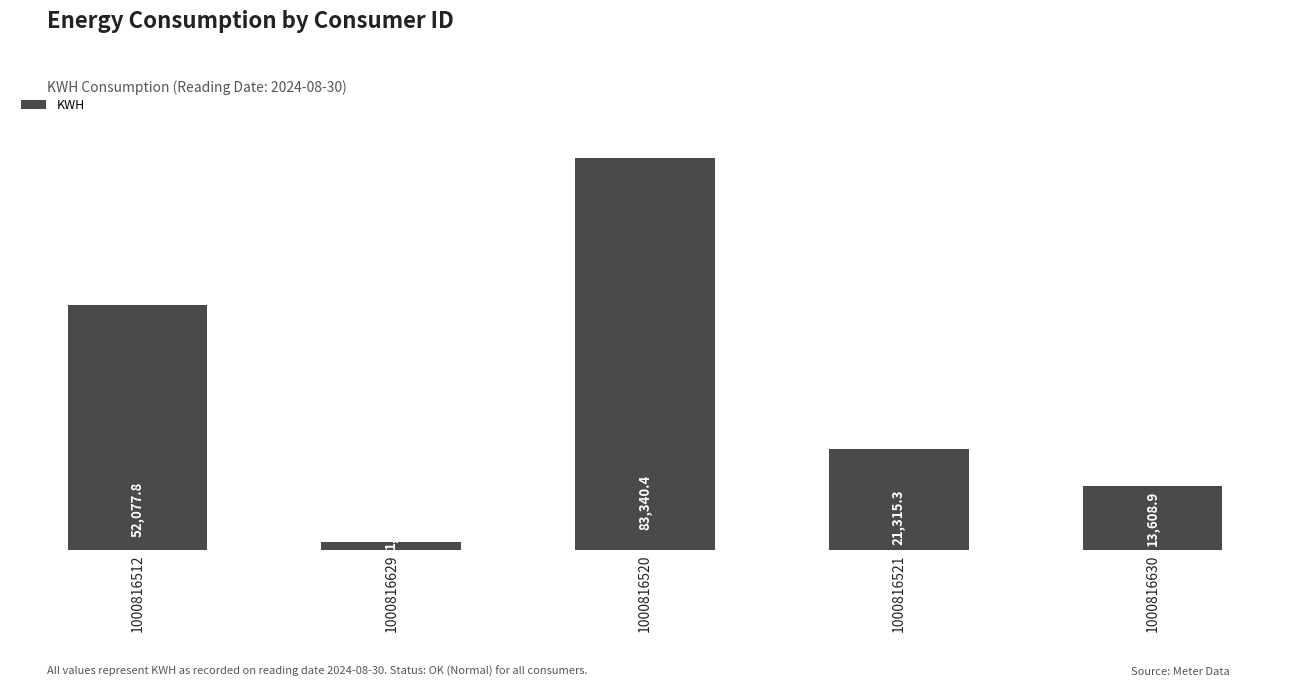

Rank the categories by value from lowest to highest.

1000816629, 1000816630, 1000816521, 1000816512, 1000816520